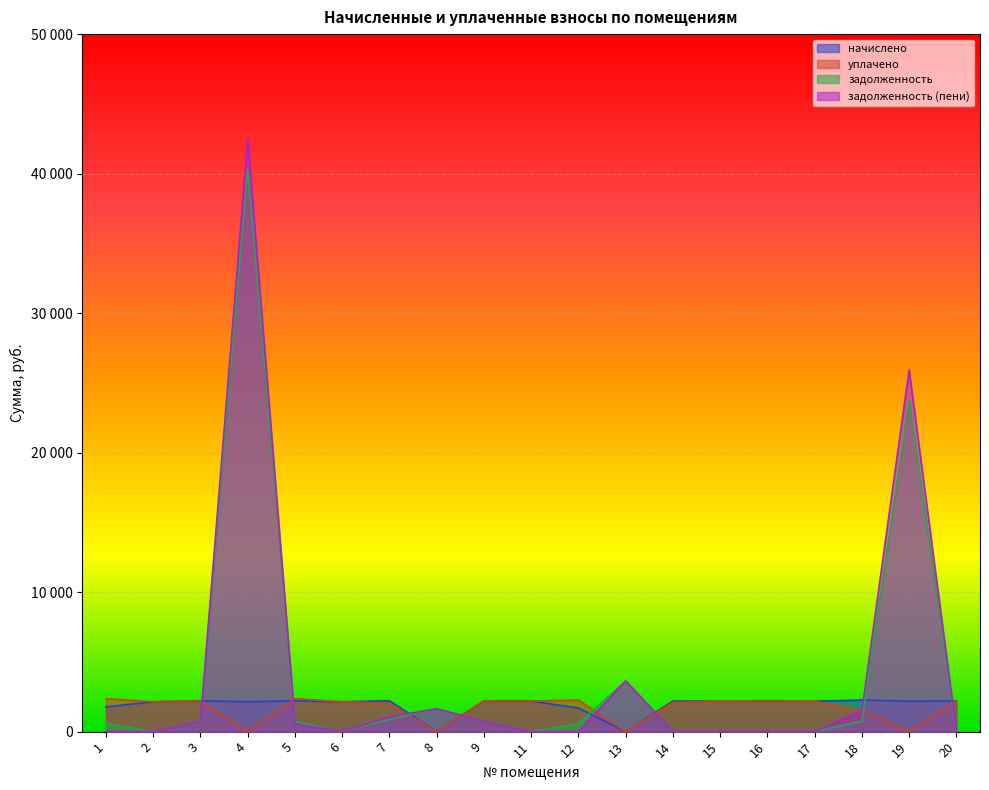

How many data points does each series have?

19